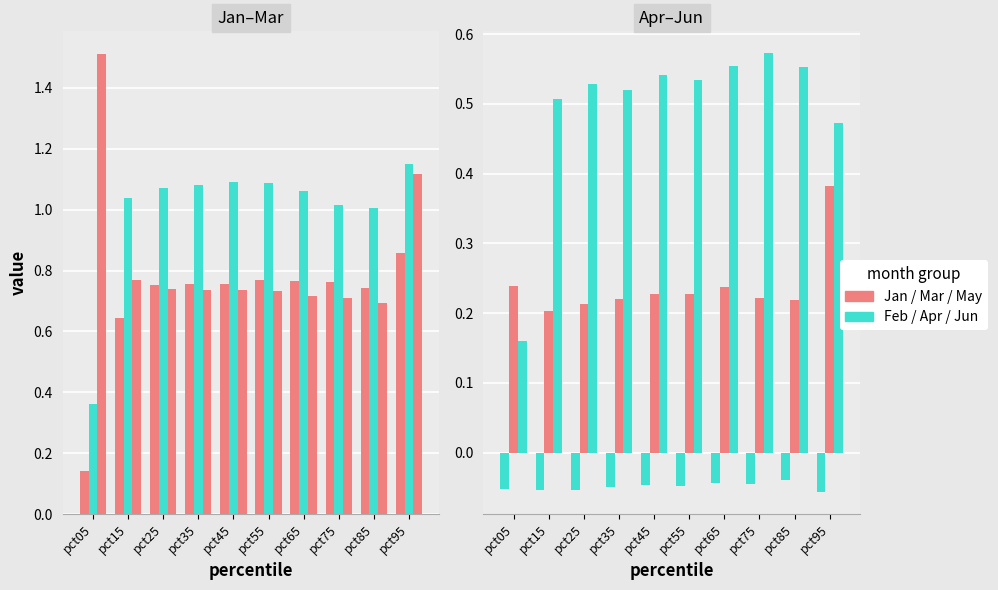

Count the number of categories in the chart.

10